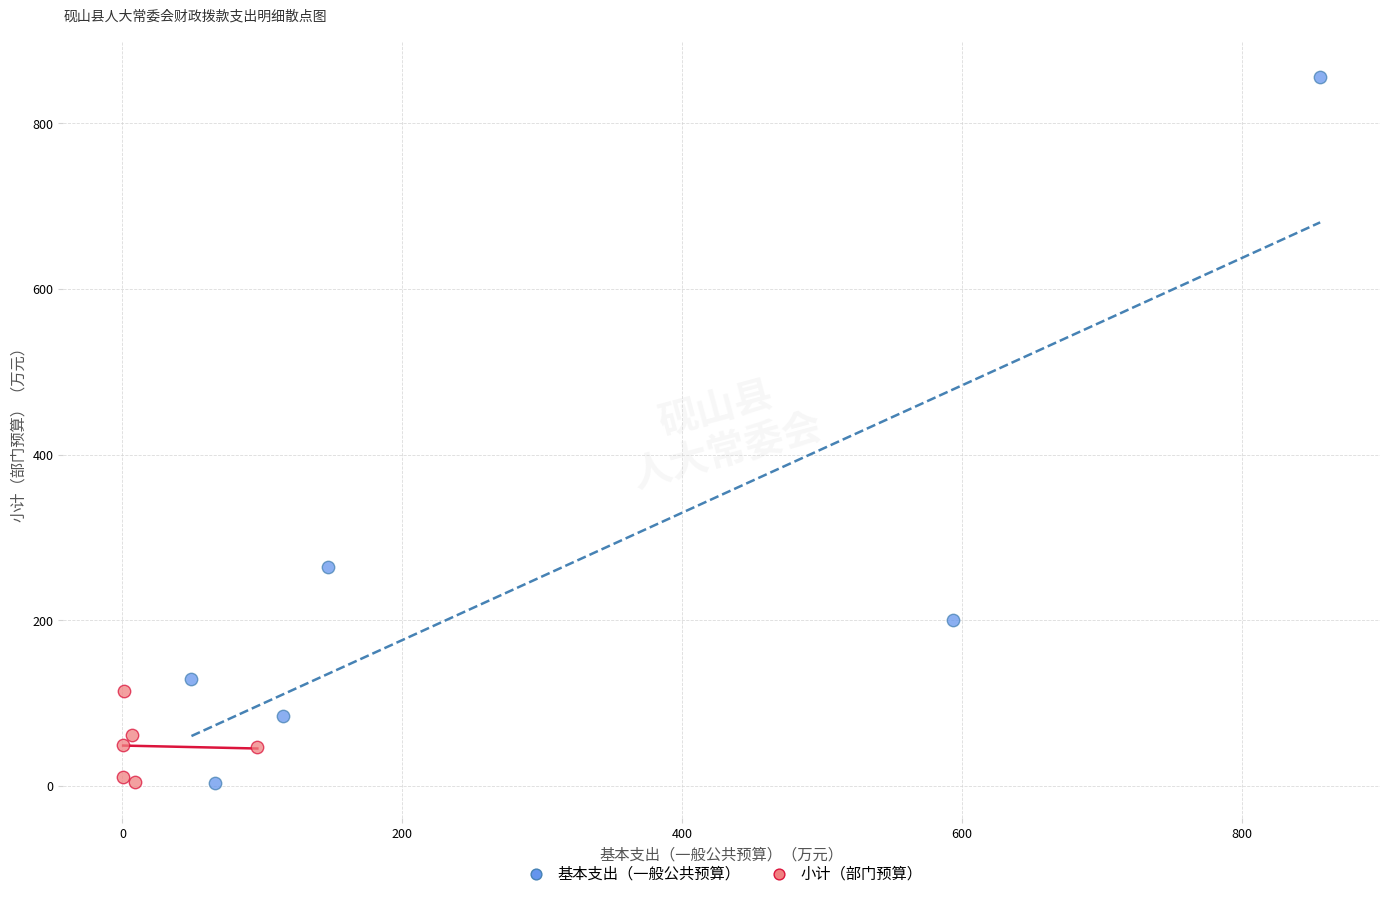

What are all the series names shown in the legend?

基本支出（一般公共预算）, 小计（部门预算）